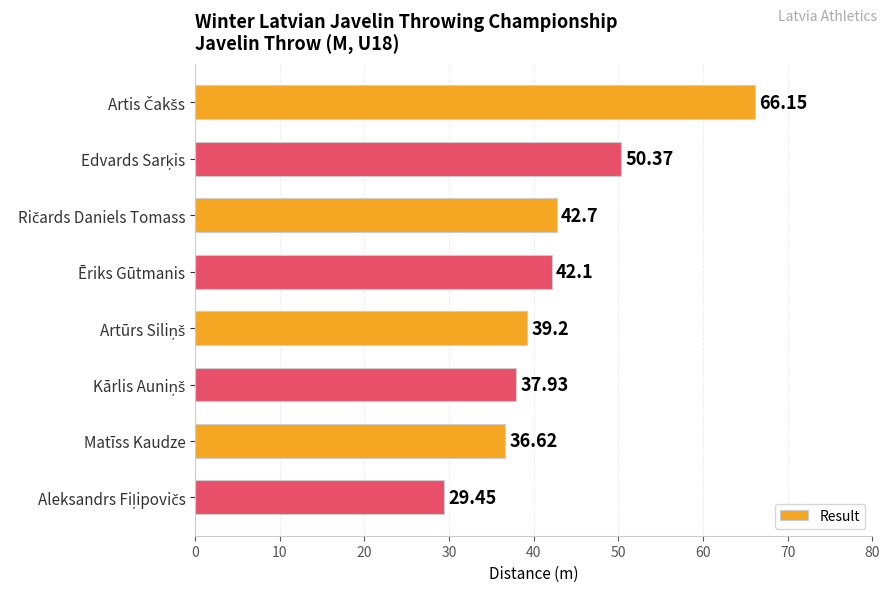

What is the average value?

43.1